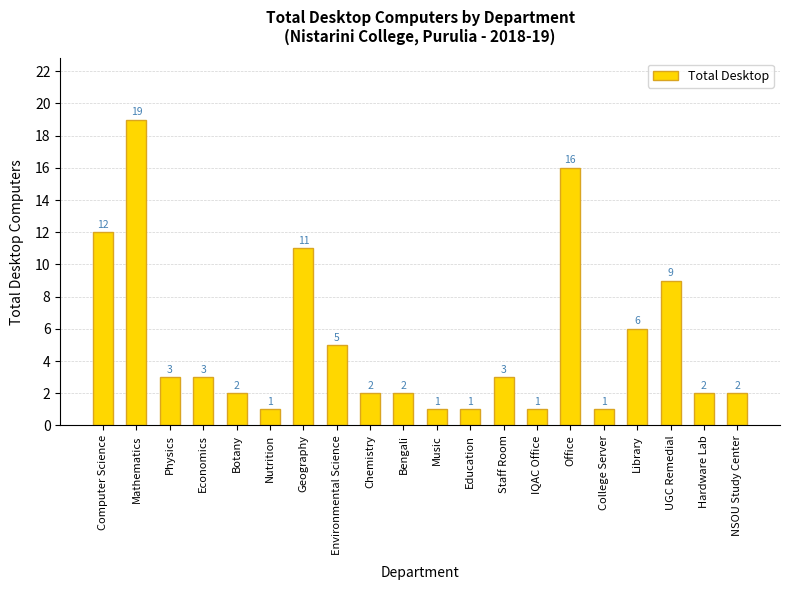

How many data points does each series have?

20